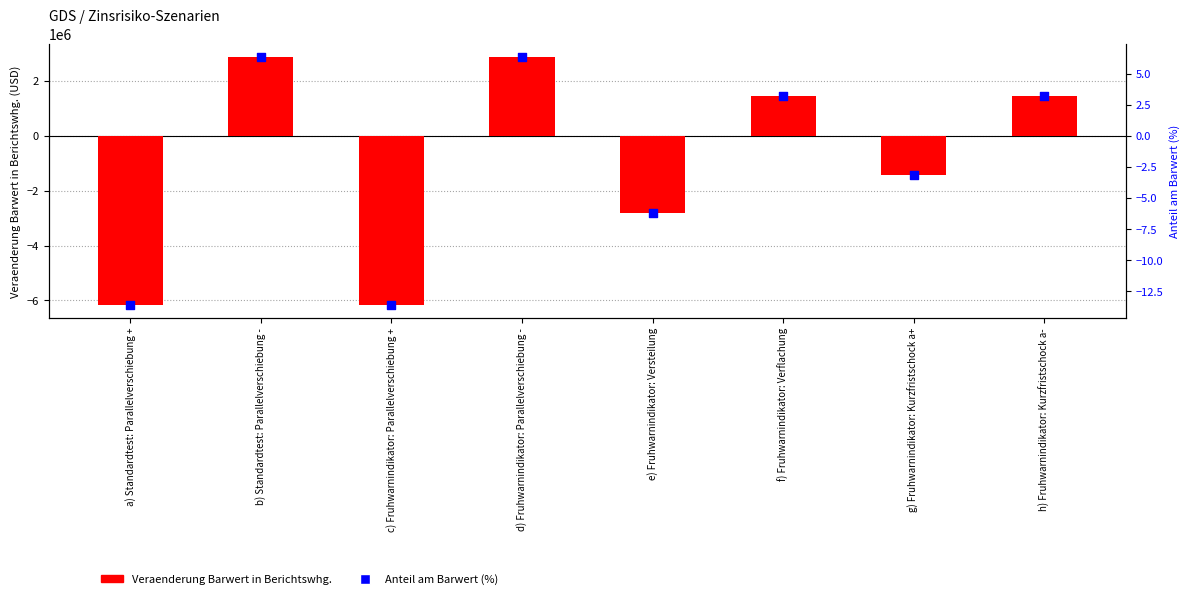

Which series reaches the maximum Y coordinate?

Veraenderung Barwert in Berichtswhg.